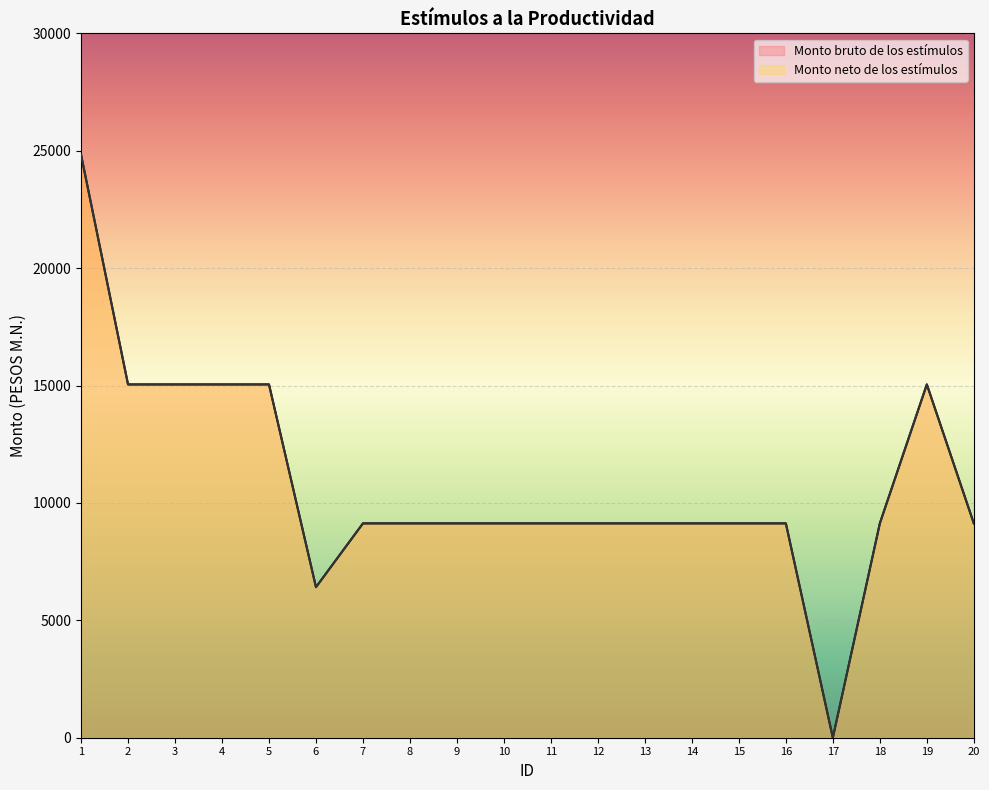

Is the value of Monto neto de los estímulos at 18 greater than the value of Monto bruto de los estímulos at 19?

No